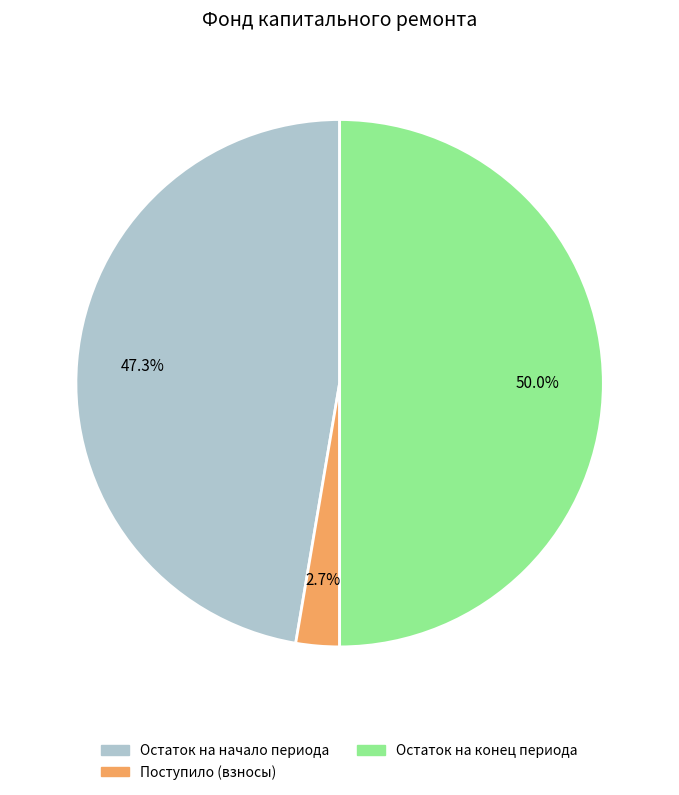

Which category has the smallest portion of the pie?

Поступило (взносы)